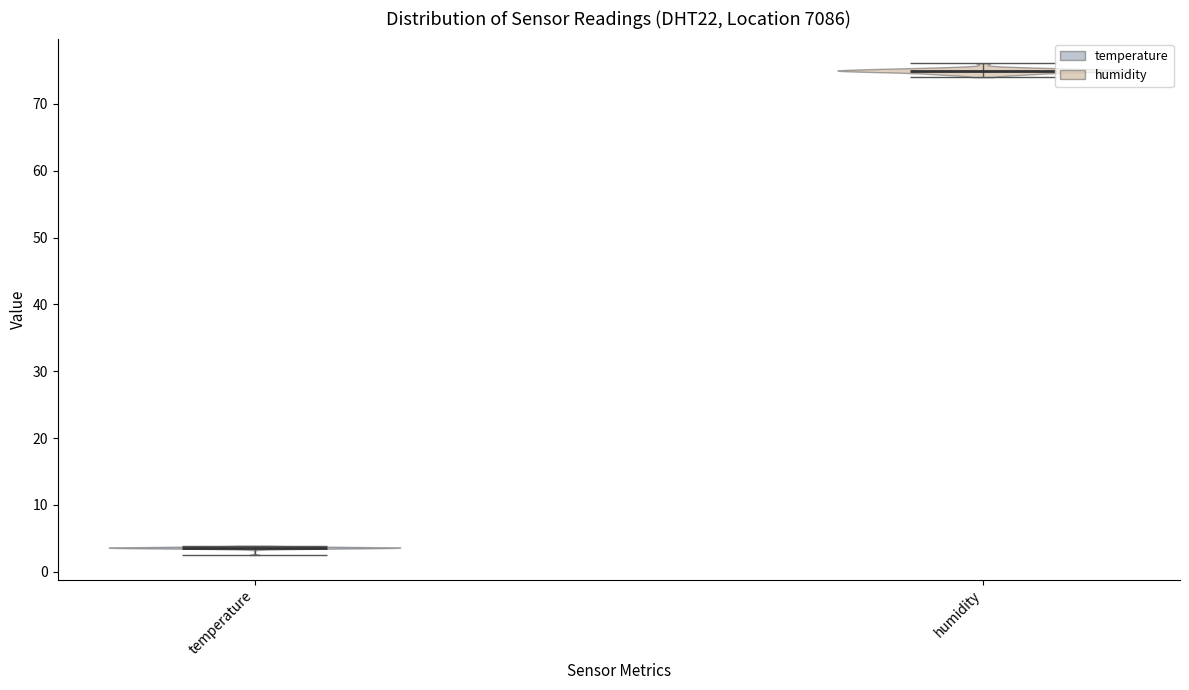

Which violin has the highest median line?

humidity